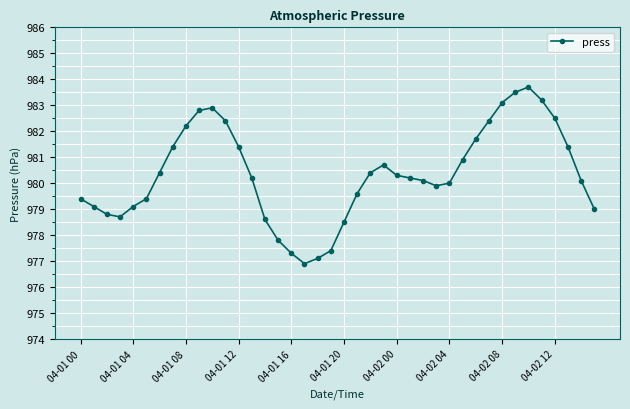

What is the value of the 23rd point from the left?

980.4